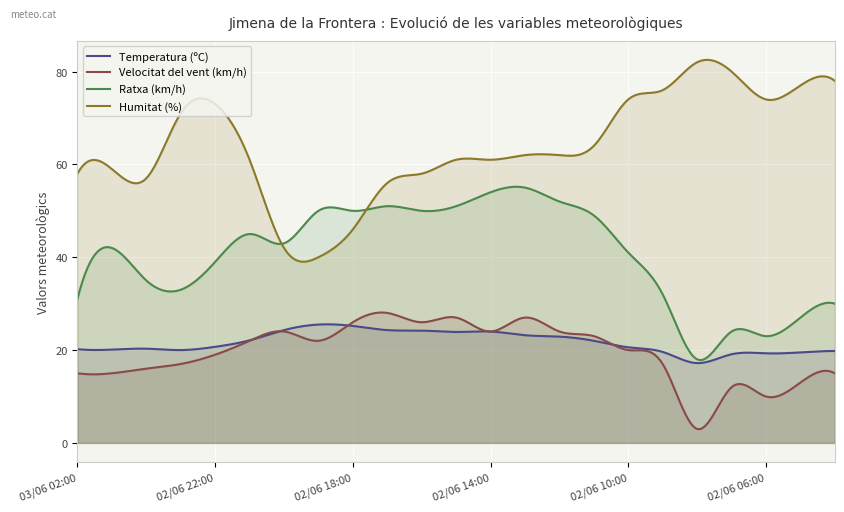

List the series in order of their peak value, lowest first.

Temperatura (ºC), Velocitat del vent (km/h), Ratxa (km/h), Humitat (%)